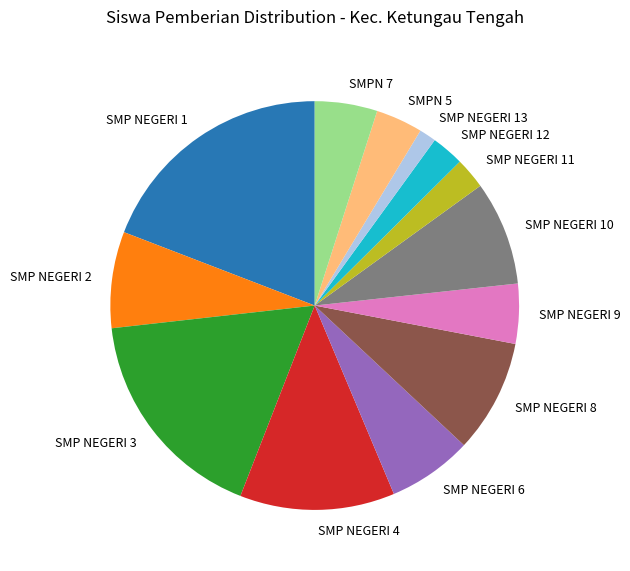

Approximately how many times larger is the value at SMP NEGERI 6 compared to SMP NEGERI 8?

0.7